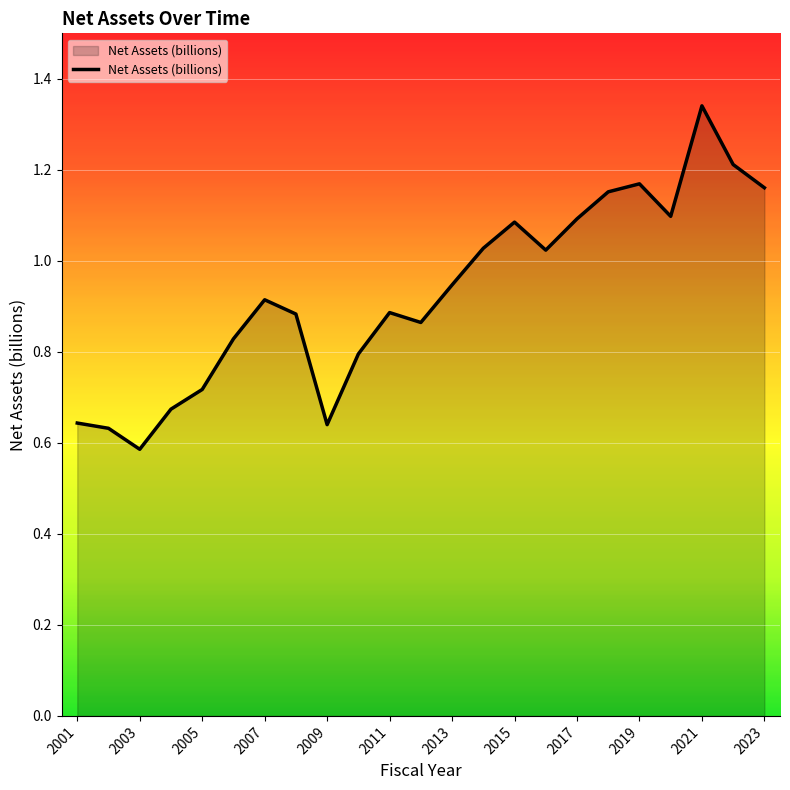

At which category does the chart reach its peak across all series?

2021